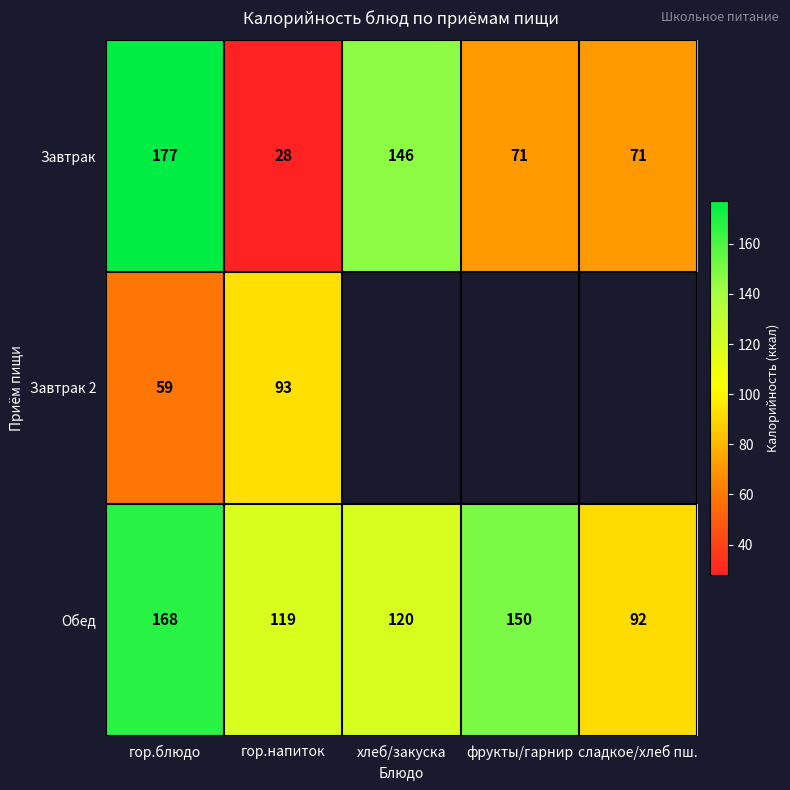

What is the sum of the Завтрак values at хлеб/закуска and гор.блюдо?

323